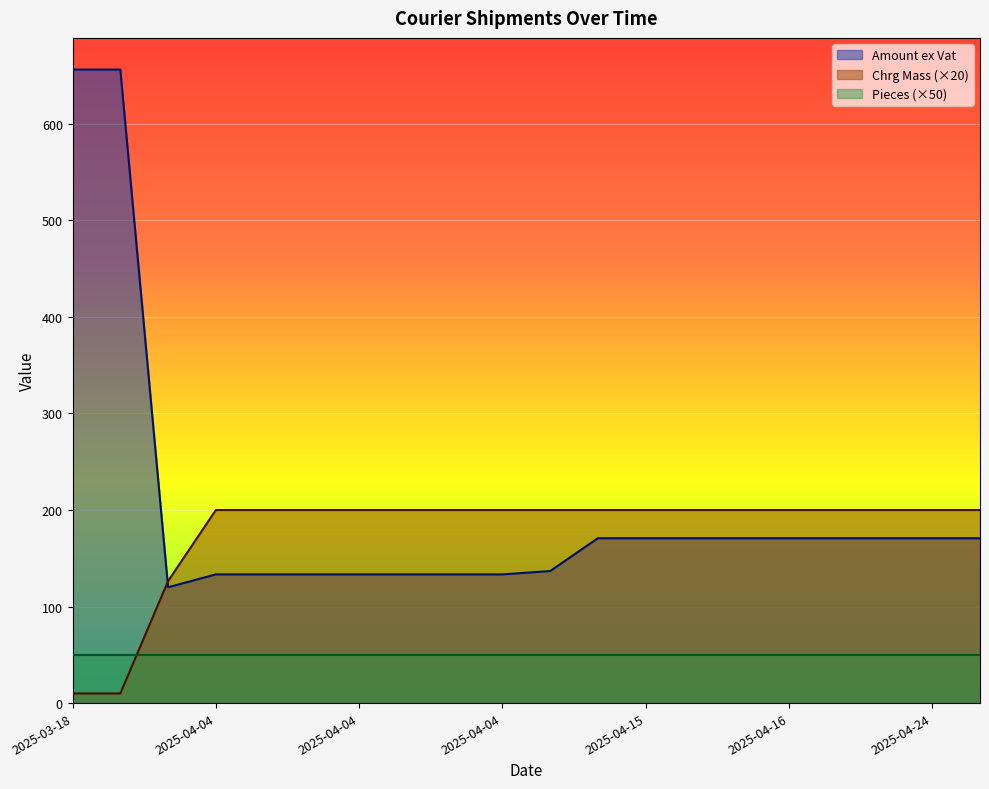

Which series ends up on top after the final intersection of Chrg Mass and Amount ex Vat?

Chrg Mass